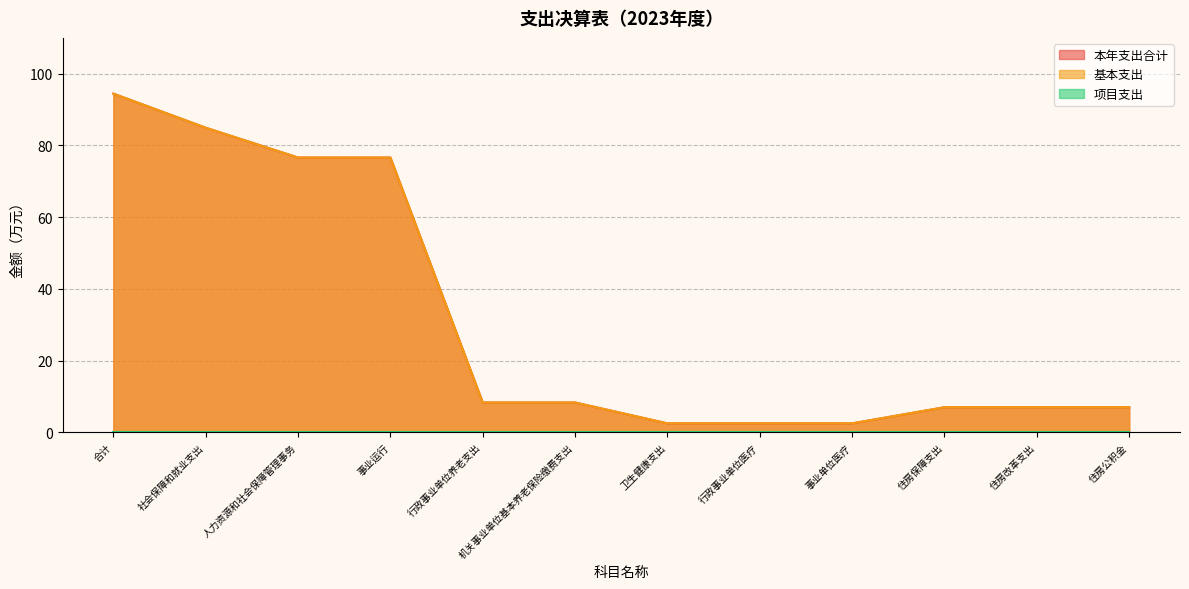

Reading left to right, list all the values displayed in this chart.

本年支出合计: 94.5	85.0	76.6	76.6	8.3	8.3	2.5	2.5	2.5	7.0	7.0	7.0
基本支出: 94.5	85.0	76.6	76.6	8.3	8.3	2.5	2.5	2.5	7.0	7.0	7.0